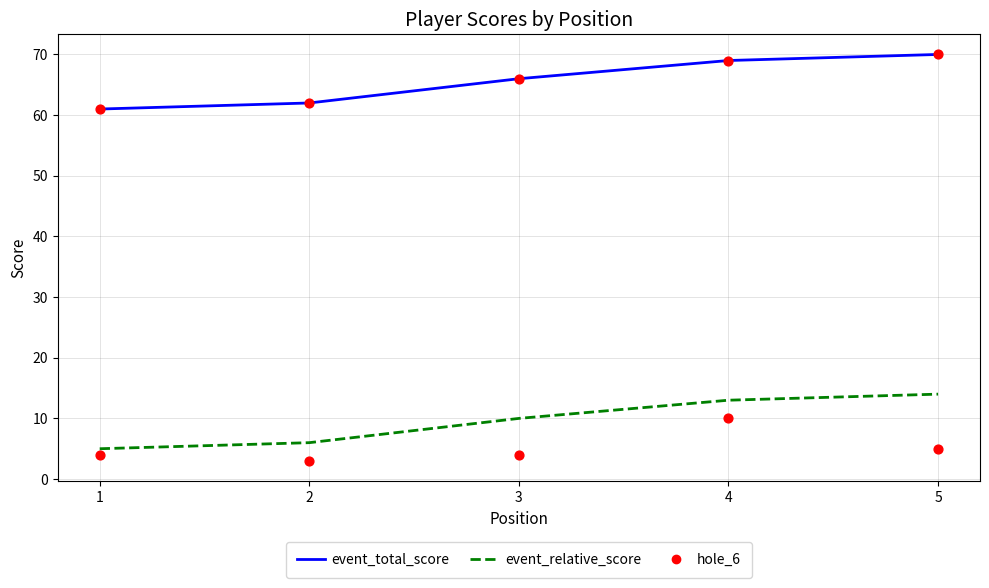

At which category is the sum across all series the highest?

4